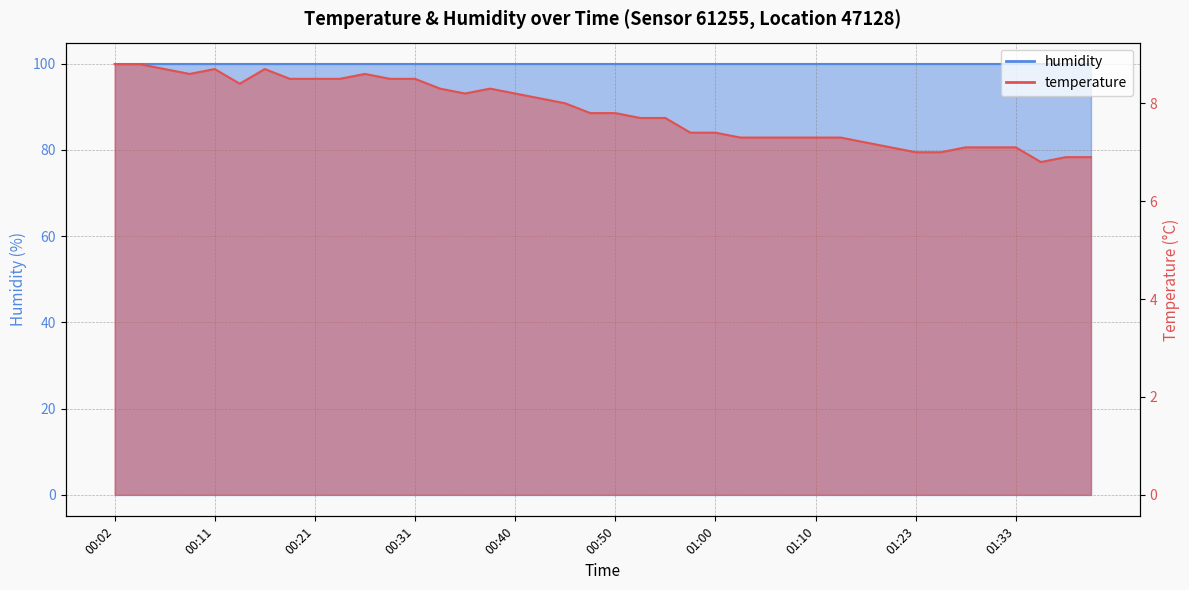

Which has a higher value, 00:36 or 00:38?

00:38